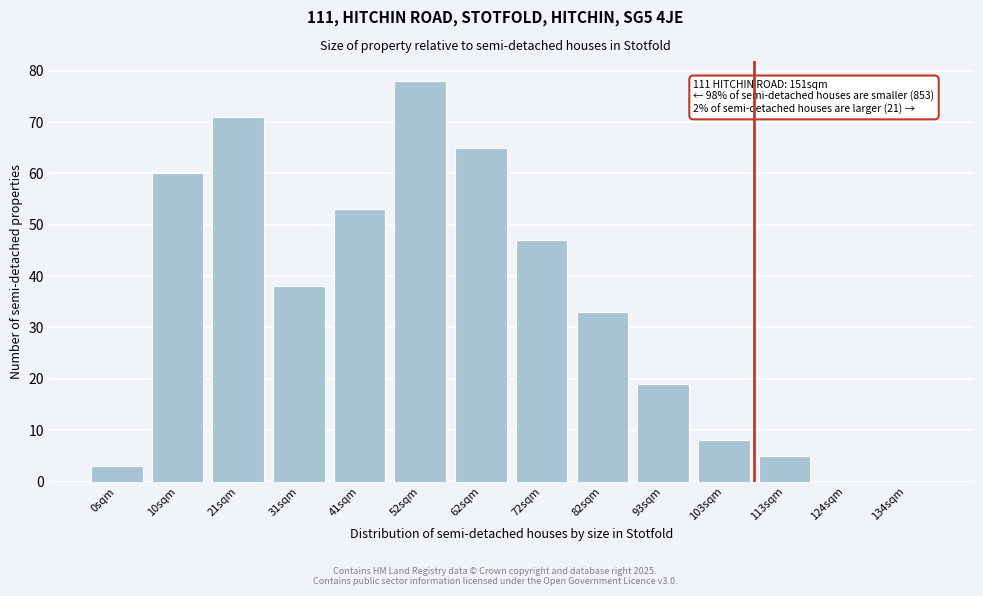

Reading left to right, transcribe all the data shown in this chart.

0sqm=3	10sqm=60	21sqm=71	31sqm=38	41sqm=53	52sqm=78	62sqm=65	72sqm=47	82sqm=33	93sqm=19	103sqm=8	113sqm=5	124sqm=0	134sqm=0